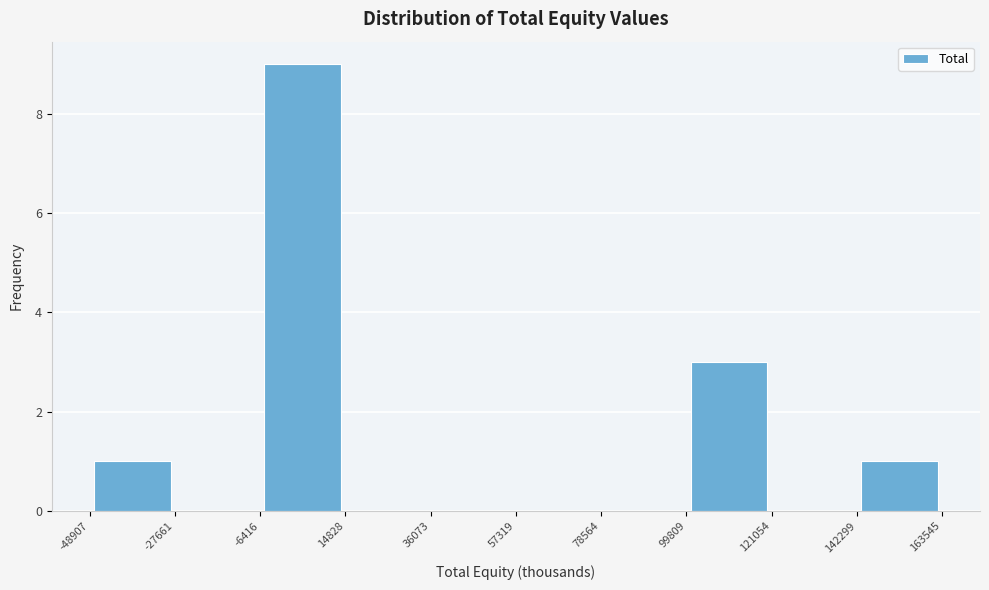

What is the height of the bar covering 99809 to 121054 on the x-axis? The values are not printed on the chart, so give them approximately, as read against the axis.

3